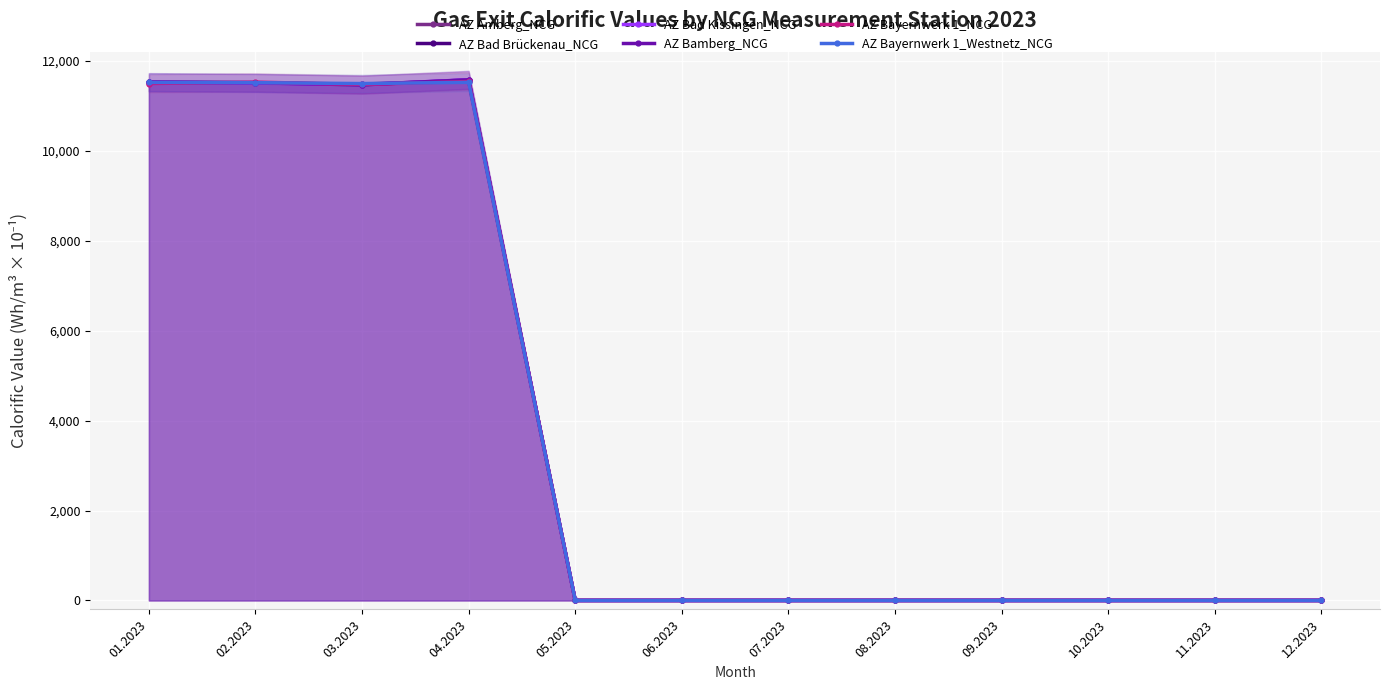

True or false: AZ Bamberg_NCG has more than 1 interior local peaks.

False